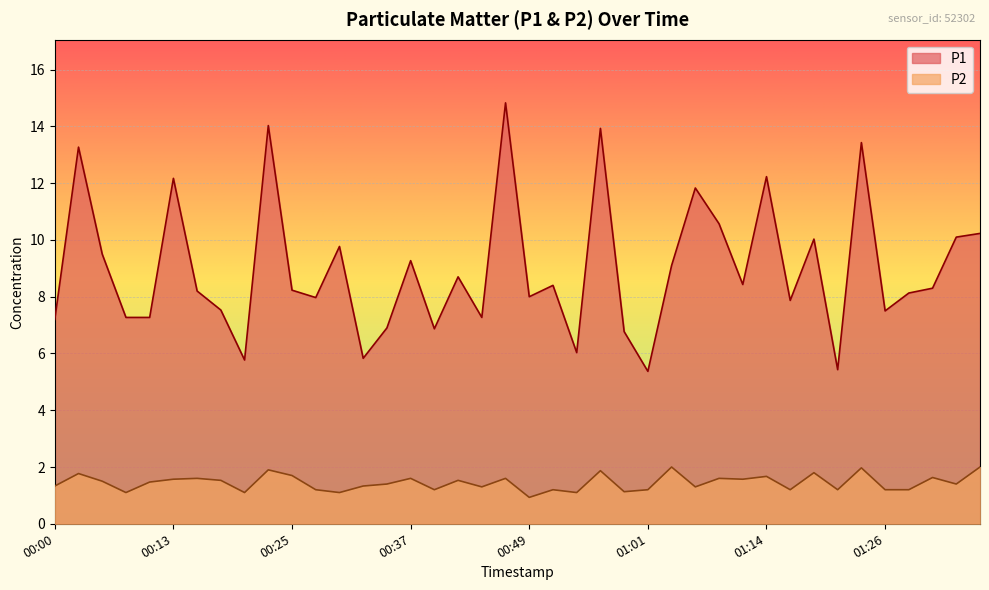

What position from the right is 00:59?

16